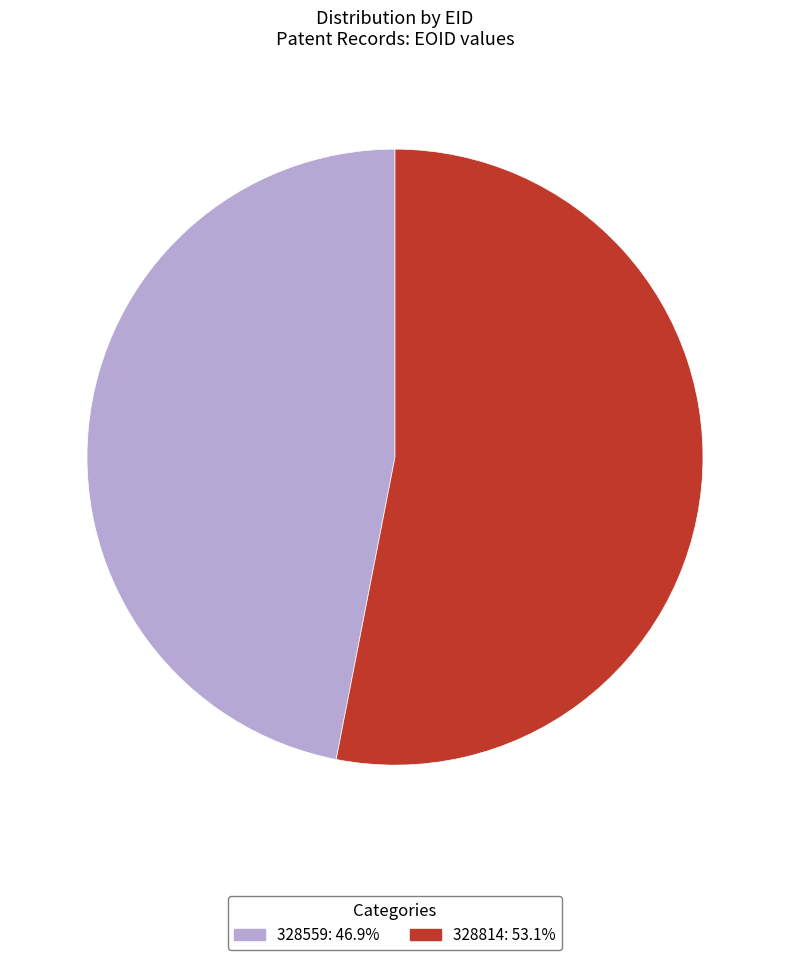

What is the ratio of the value at 328559: 46.9% to the value at 328814: 53.1%?

0.9